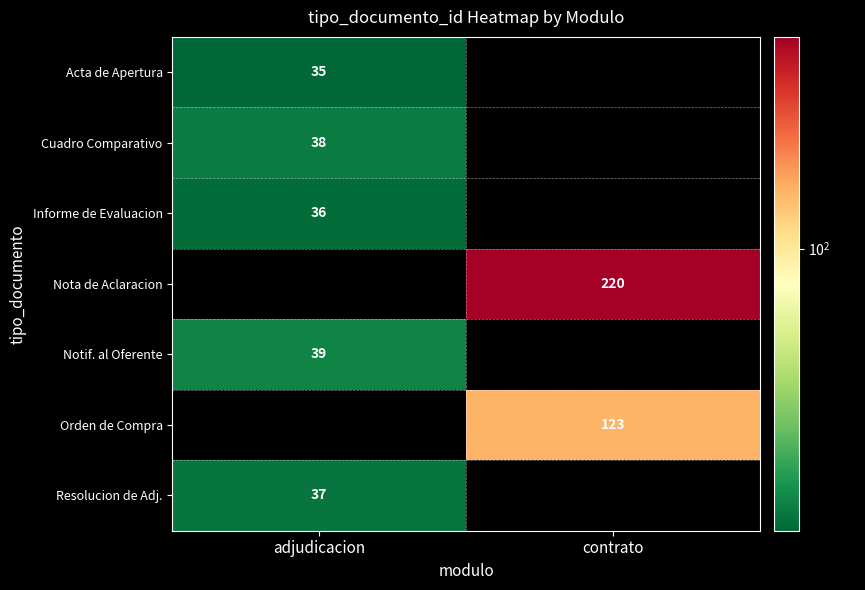

The value of Informe de Evaluacion at adjudicacion is 15. True or false?

False